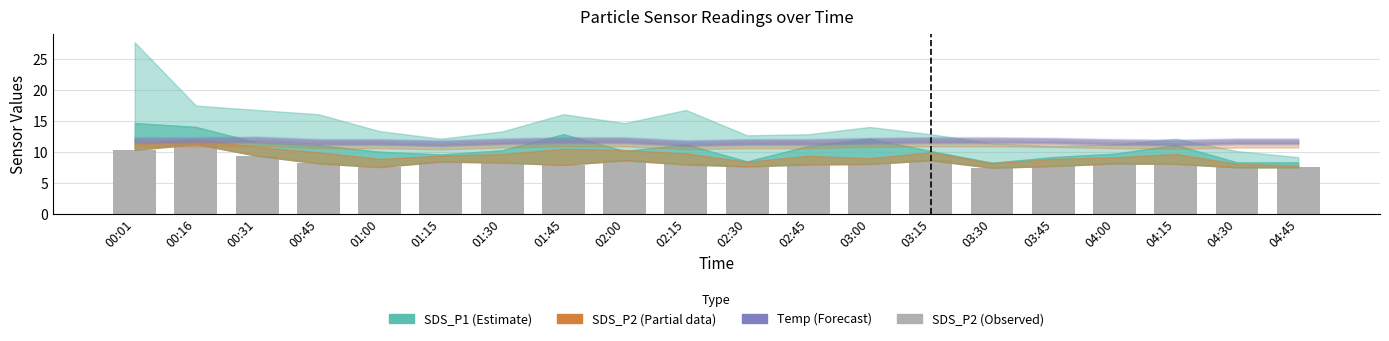

Is it true that the value at 01:30 is 8.3?

True